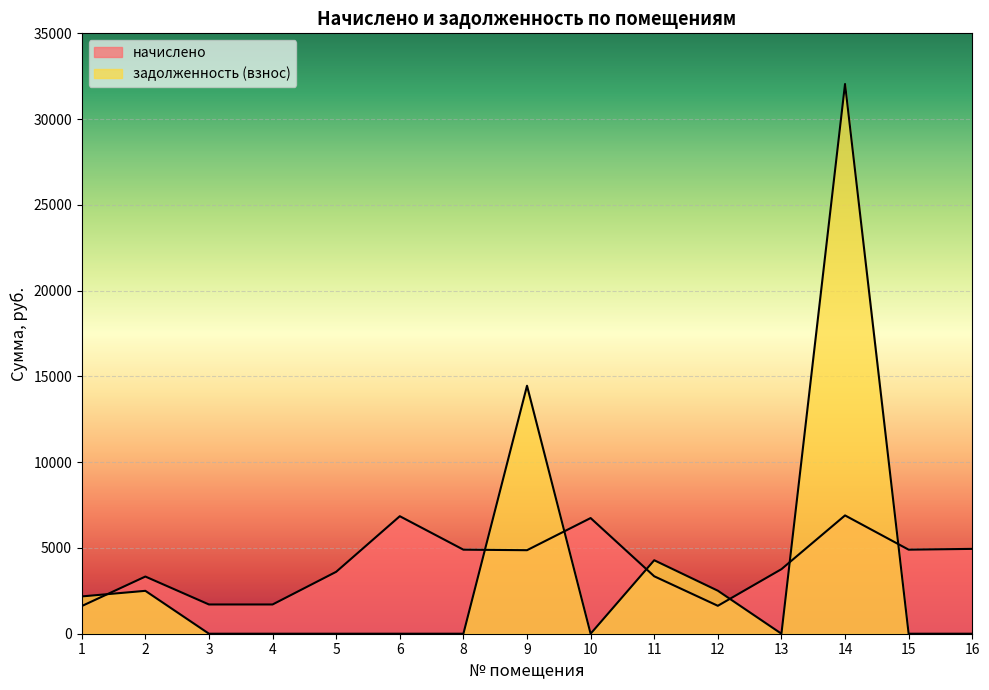

Which category has the lowest value in the задолженность (взнос) series?

3